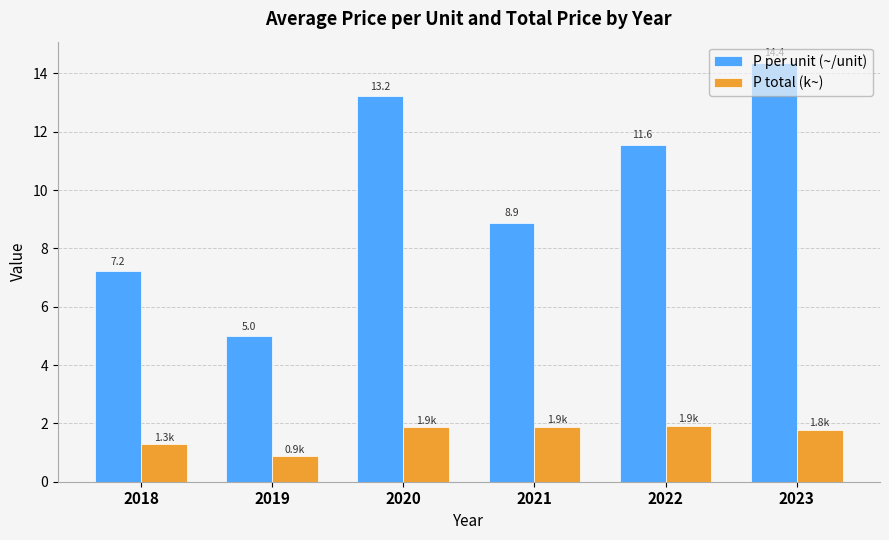

Is the value of P total (k~) at 2020 greater than the value of P per unit (~/unit) at 2018?

No